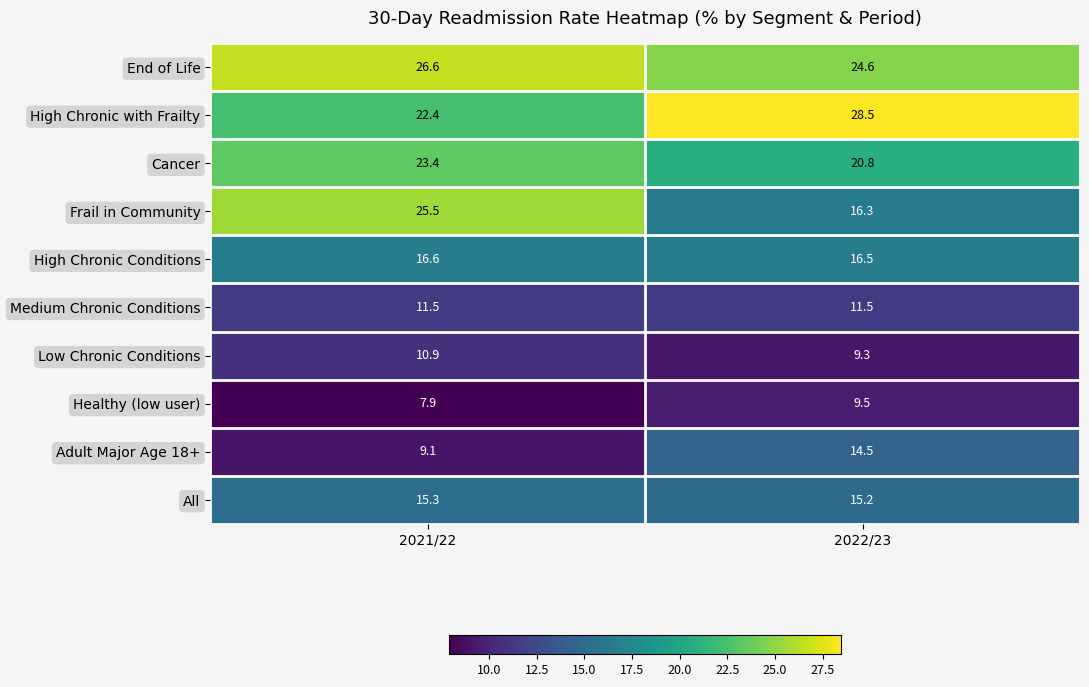

Which series has the largest range (max minus min)?

Frail in Community